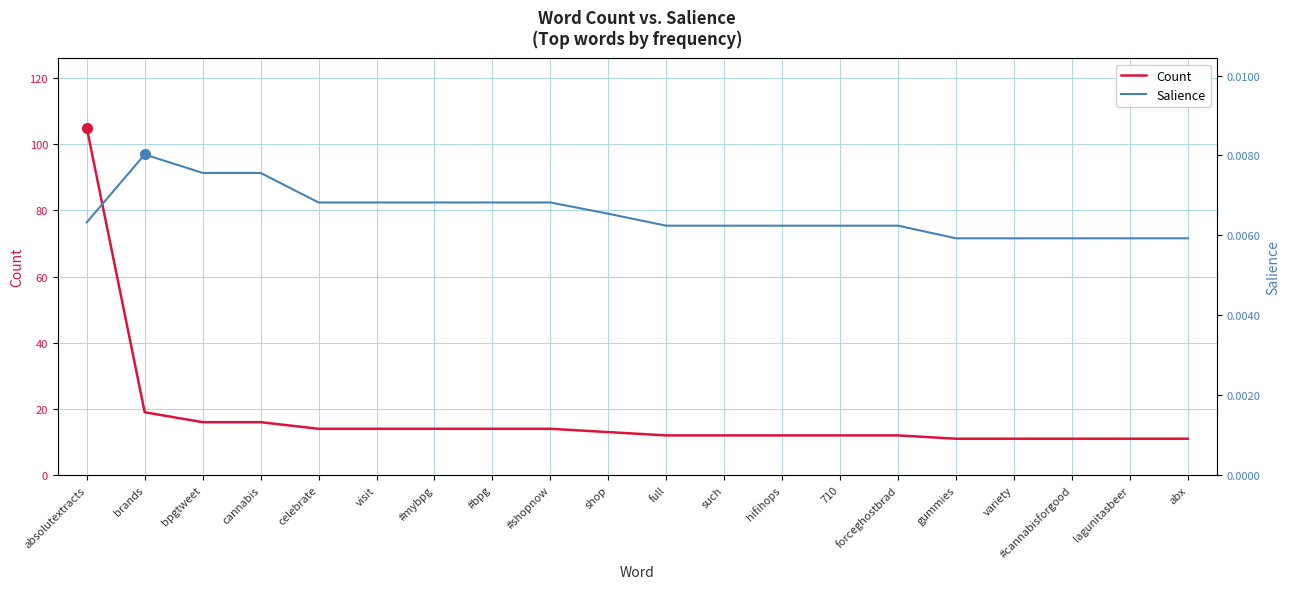

True or false: Count and Salience intersect in this chart.

False